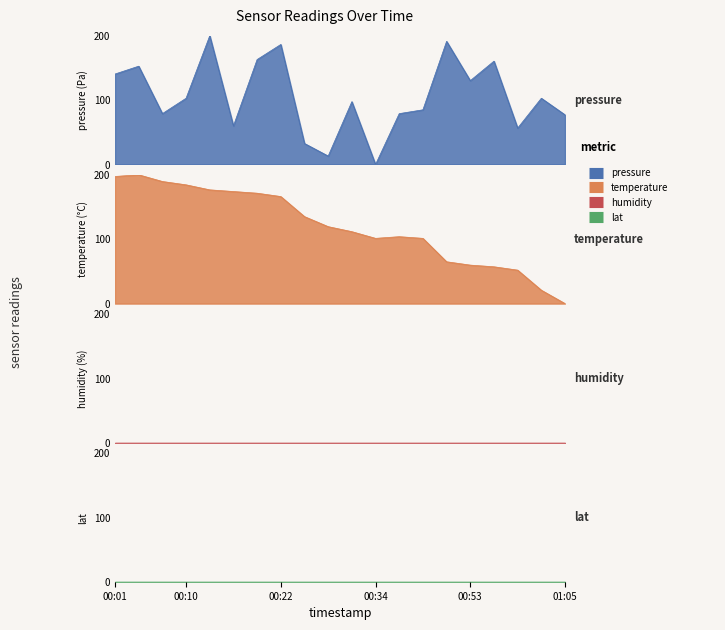

What is the greatest value displayed?

200.0